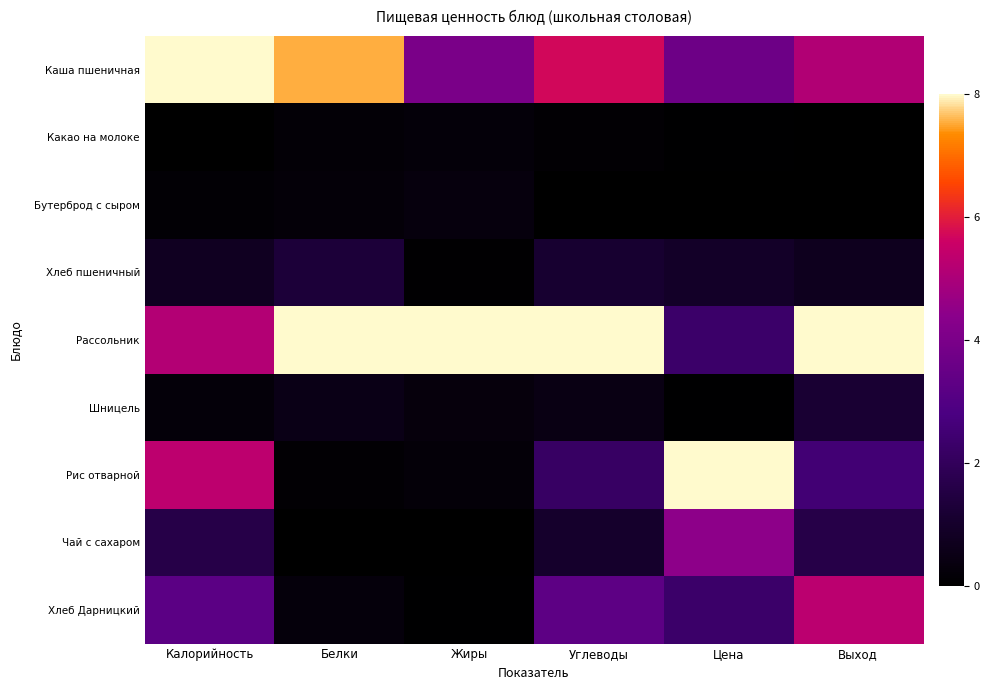

What is the total value across all series at Углеводы?

21.8